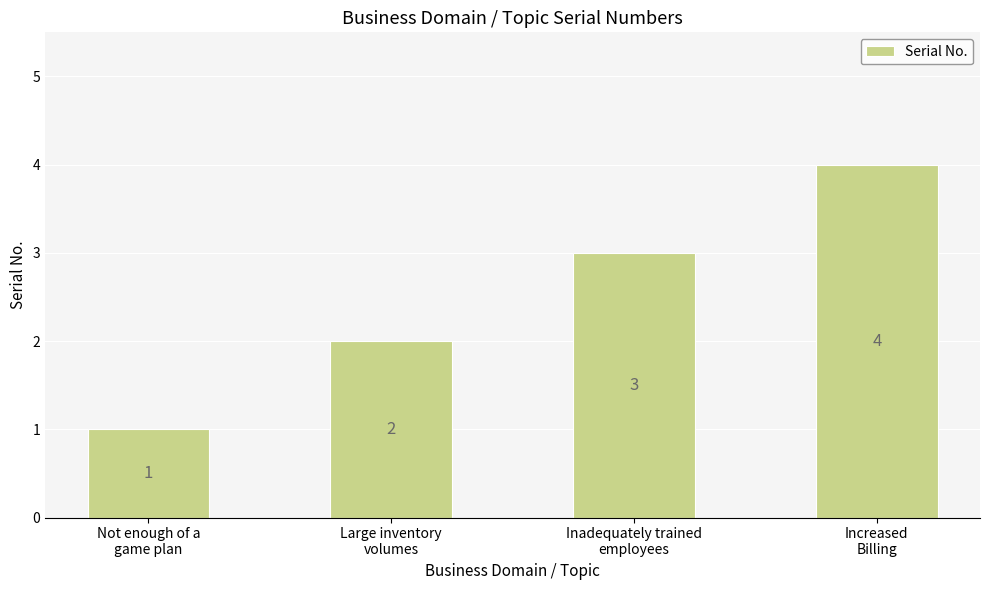

The chart shows a value of 1 at Not enough of a
game plan. True or false?

True